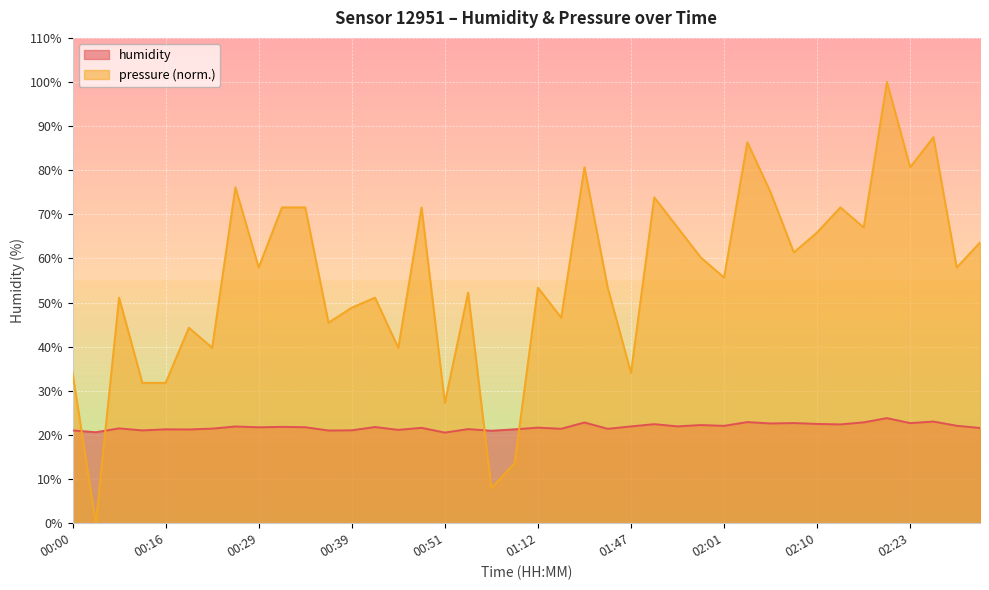

Which series has the largest total across all categories?

pressure (norm.)